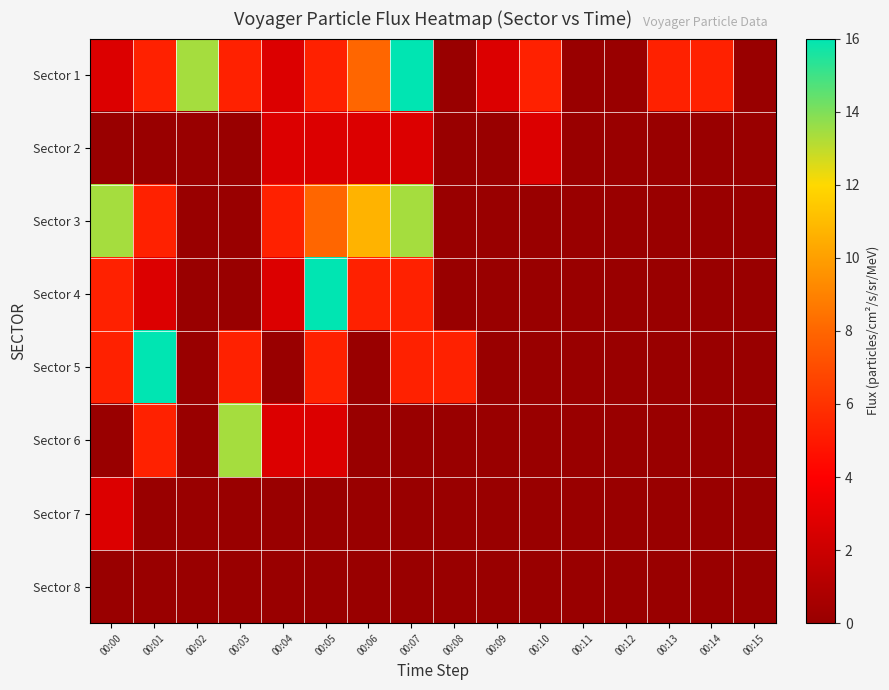

Reading left to right, list all the values displayed in this chart.

Sector 1: 00:00=2.7	00:01=5.3	00:02=13.4	00:03=5.3	00:04=2.7	00:05=5.3	00:06=8.0	00:07=16.0	00:08=0.0	00:09=2.7	00:10=5.3	00:11=0.0	00:12=0.0	00:13=5.3	00:14=5.3	00:15=0.0
Sector 2: 00:00=0.0	00:01=0.0	00:02=0.0	00:03=0.0	00:04=2.7	00:05=2.7	00:06=2.7	00:07=2.7	00:08=0.0	00:09=0.0	00:10=2.7	00:11=0.0	00:12=0.0	00:13=0.0	00:14=0.0	00:15=0.0
Sector 3: 00:00=13.4	00:01=5.3	00:02=0.0	00:03=0.0	00:04=5.3	00:05=8.0	00:06=10.7	00:07=13.4	00:08=0.0	00:09=0.0	00:10=0.0	00:11=0.0	00:12=0.0	00:13=0.0	00:14=0.0	00:15=0.0
Sector 4: 00:00=5.3	00:01=2.7	00:02=0.0	00:03=0.0	00:04=2.7	00:05=16.0	00:06=5.3	00:07=5.3	00:08=0.0	00:09=0.0	00:10=0.0	00:11=0.0	00:12=0.0	00:13=0.0	00:14=0.0	00:15=0.0
Sector 5: 00:00=5.3	00:01=16.0	00:02=0.0	00:03=5.3	00:04=0.0	00:05=5.3	00:06=0.0	00:07=5.3	00:08=5.3	00:09=0.0	00:10=0.0	00:11=0.0	00:12=0.0	00:13=0.0	00:14=0.0	00:15=0.0
Sector 6: 00:00=0.0	00:01=5.3	00:02=0.0	00:03=13.4	00:04=2.7	00:05=2.7	00:06=0.0	00:07=0.0	00:08=0.0	00:09=0.0	00:10=0.0	00:11=0.0	00:12=0.0	00:13=0.0	00:14=0.0	00:15=0.0
Sector 7: 00:00=2.7	00:01=0.0	00:02=0.0	00:03=0.0	00:04=0.0	00:05=0.0	00:06=0.0	00:07=0.0	00:08=0.0	00:09=0.0	00:10=0.0	00:11=0.0	00:12=0.0	00:13=0.0	00:14=0.0	00:15=0.0
Sector 8: 00:00=0.0	00:01=0.0	00:02=0.0	00:03=0.0	00:04=0.0	00:05=0.0	00:06=0.0	00:07=0.0	00:08=0.0	00:09=0.0	00:10=0.0	00:11=0.0	00:12=0.0	00:13=0.0	00:14=0.0	00:15=0.0